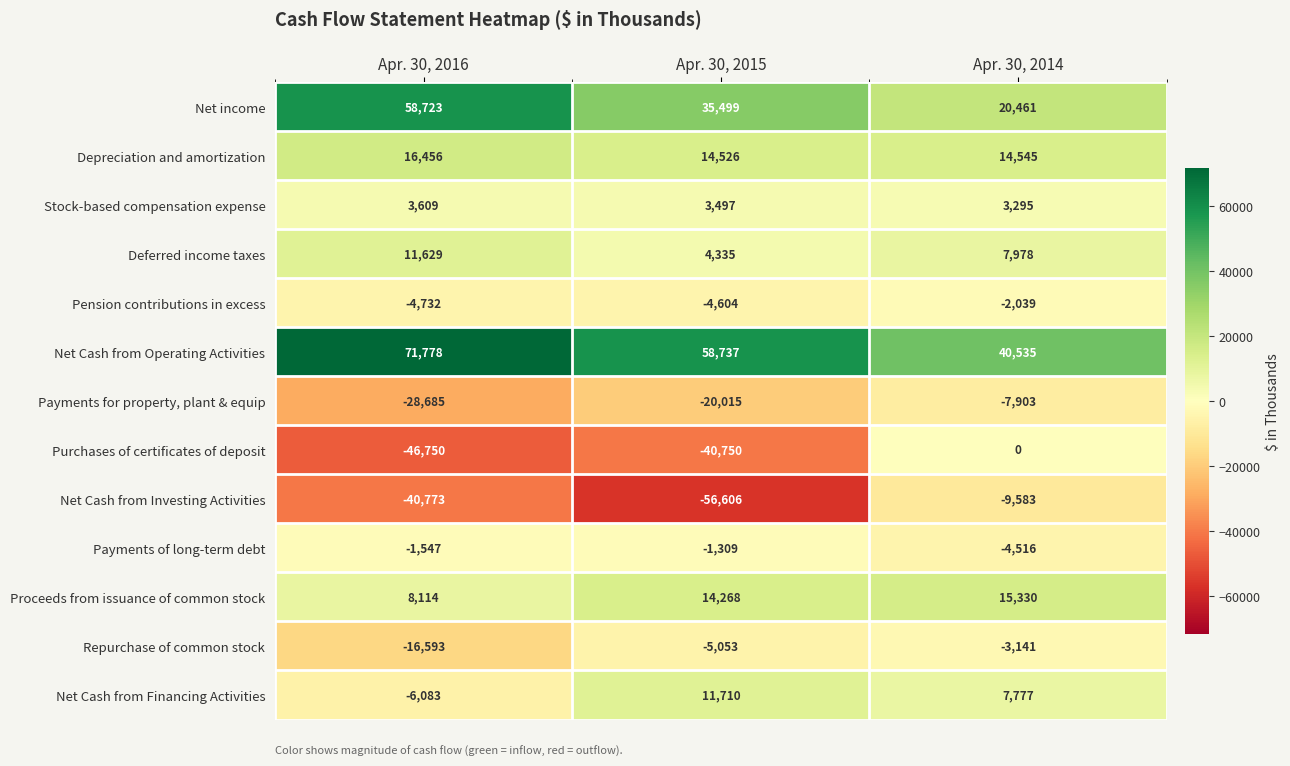

At which label does Stock-based compensation expense first exceed 3497?

Apr. 30, 2016